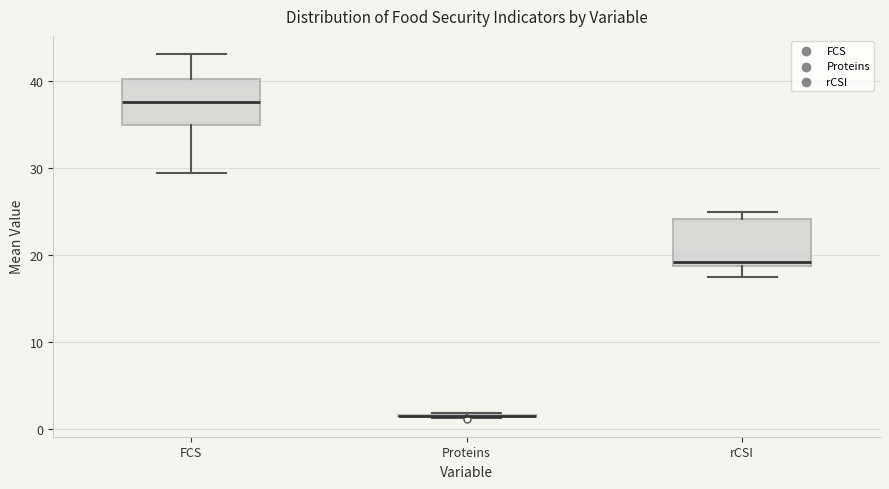

Where does the lower whisker of the box for rCSI end on the y-axis? The values are not printed on the chart, so give them approximately, as read against the axis.

17